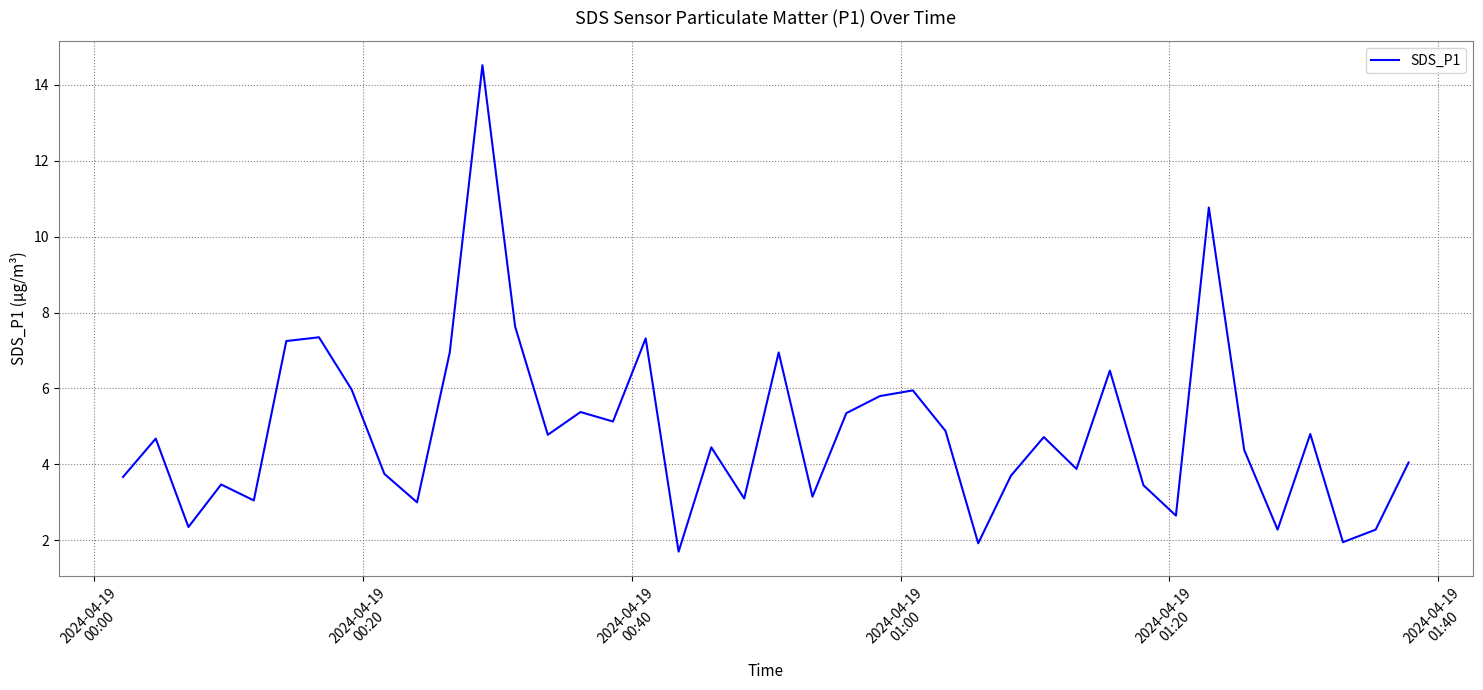

What is the smallest value displayed?

1.7